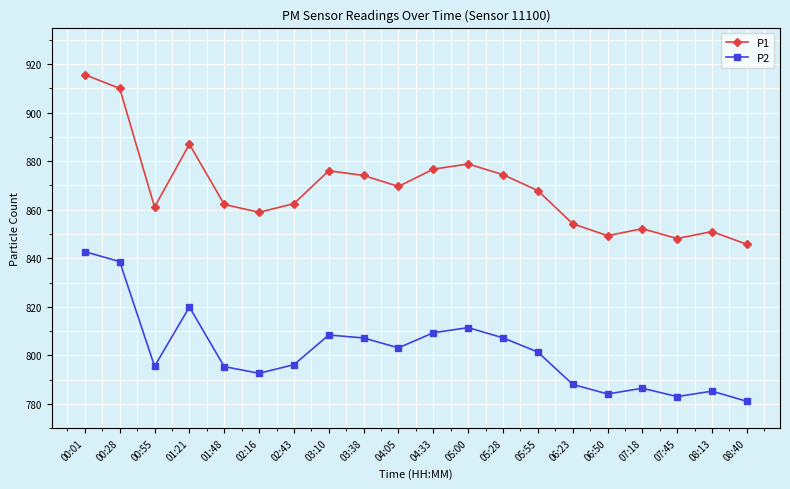

What is the spread (max minus min) of values at 08:13?

65.7